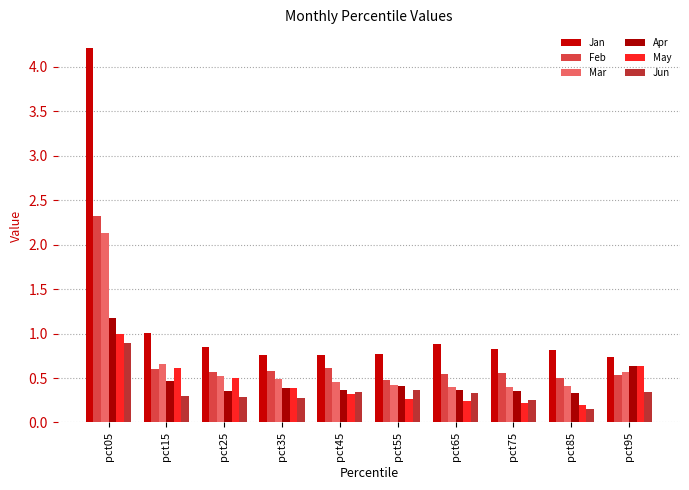

Rank the categories by Apr value from highest to lowest.

pct05, pct95, pct15, pct55, pct35, pct65, pct45, pct25, pct75, pct85